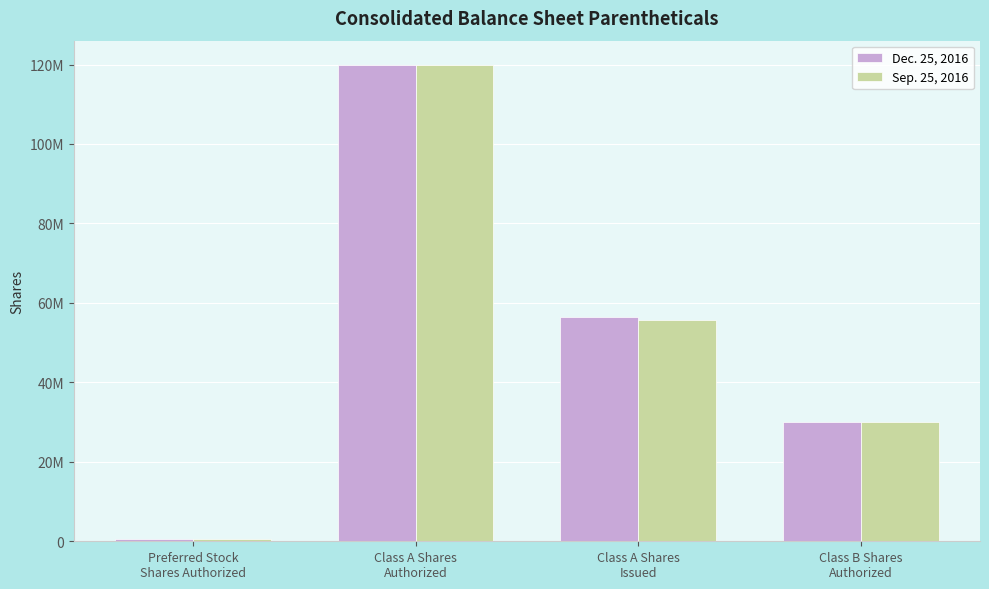

What is the value of the Sep. 25, 2016 bar at the 3rd from the left?

55771000